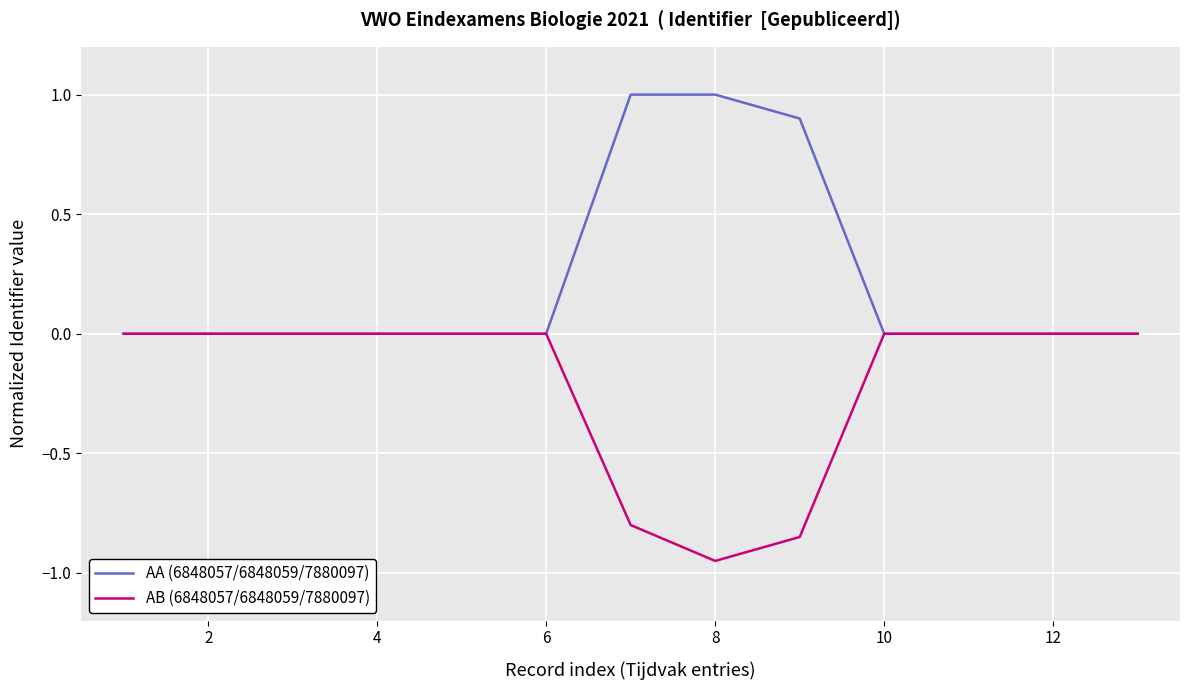

List the series in order of their overall mean, lowest first.

AB (6848057/6848059/7880097), AA (6848057/6848059/7880097)